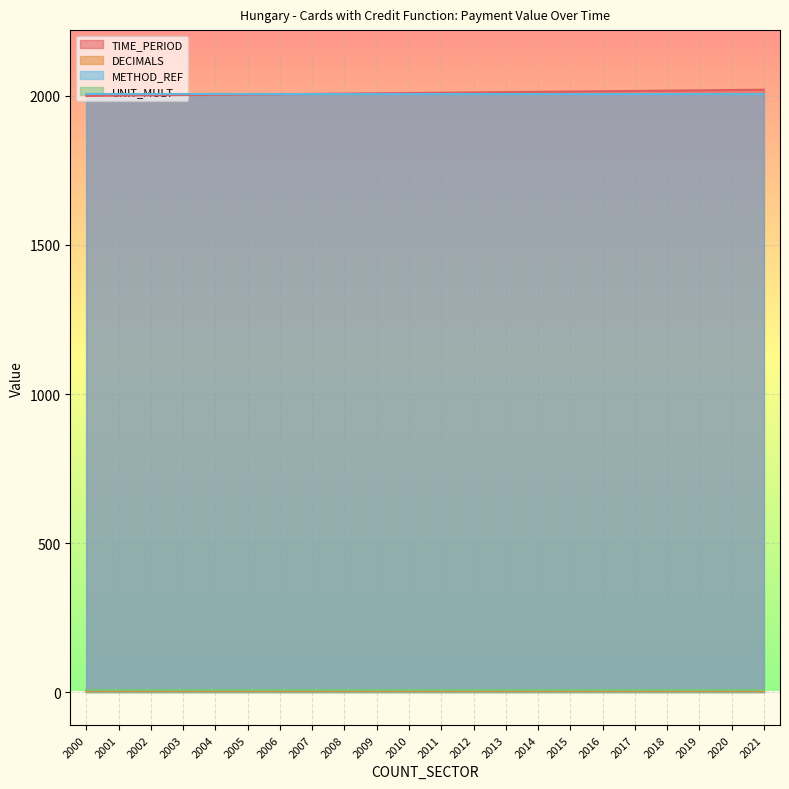

Is it true that TIME_PERIOD equals 2019 at 2019?

True